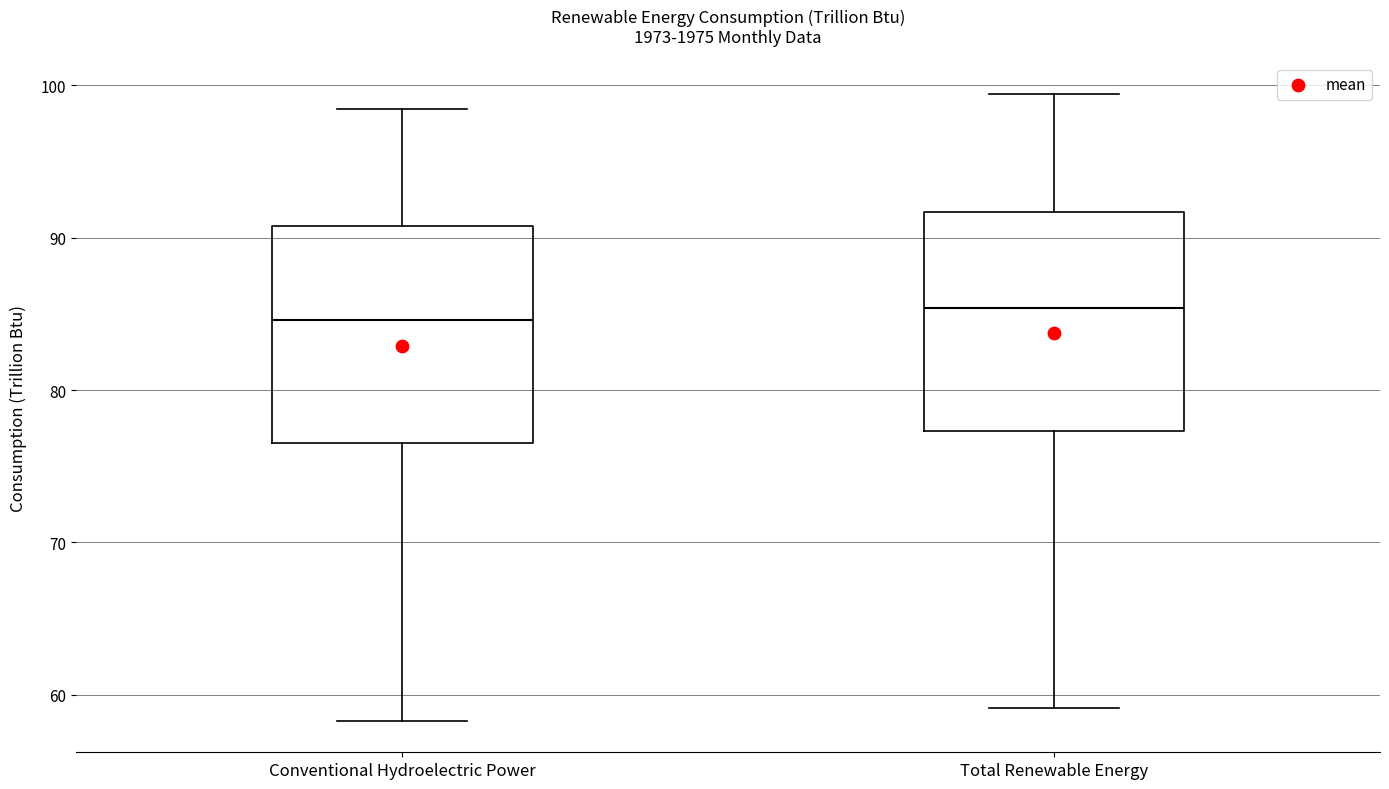

Where is the lower edge of the box for Total Renewable Energy on the y-axis? The values are not printed on the chart, so give them approximately, as read against the axis.

77